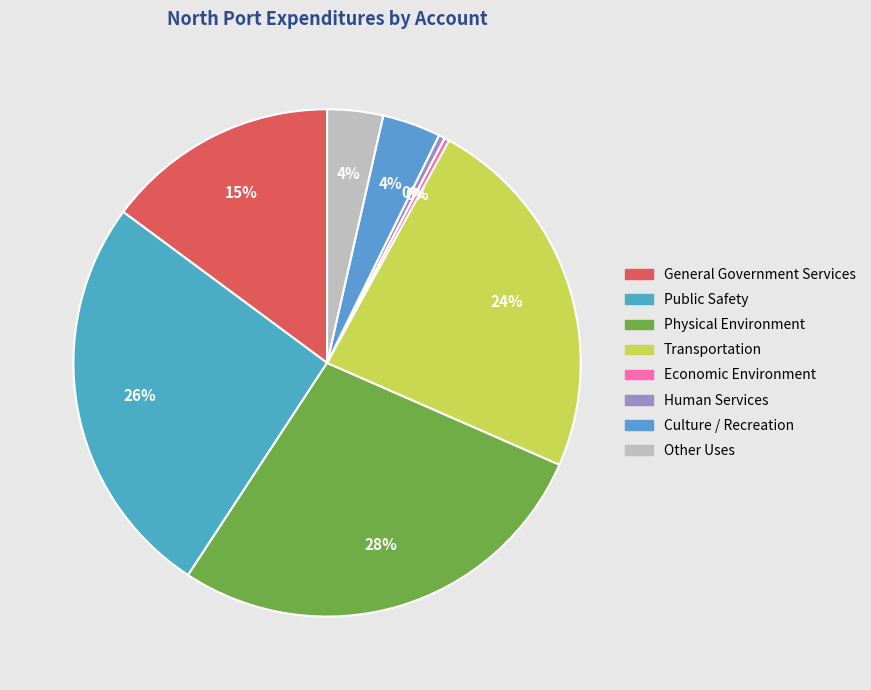

Which slice is the largest?

Physical Environment